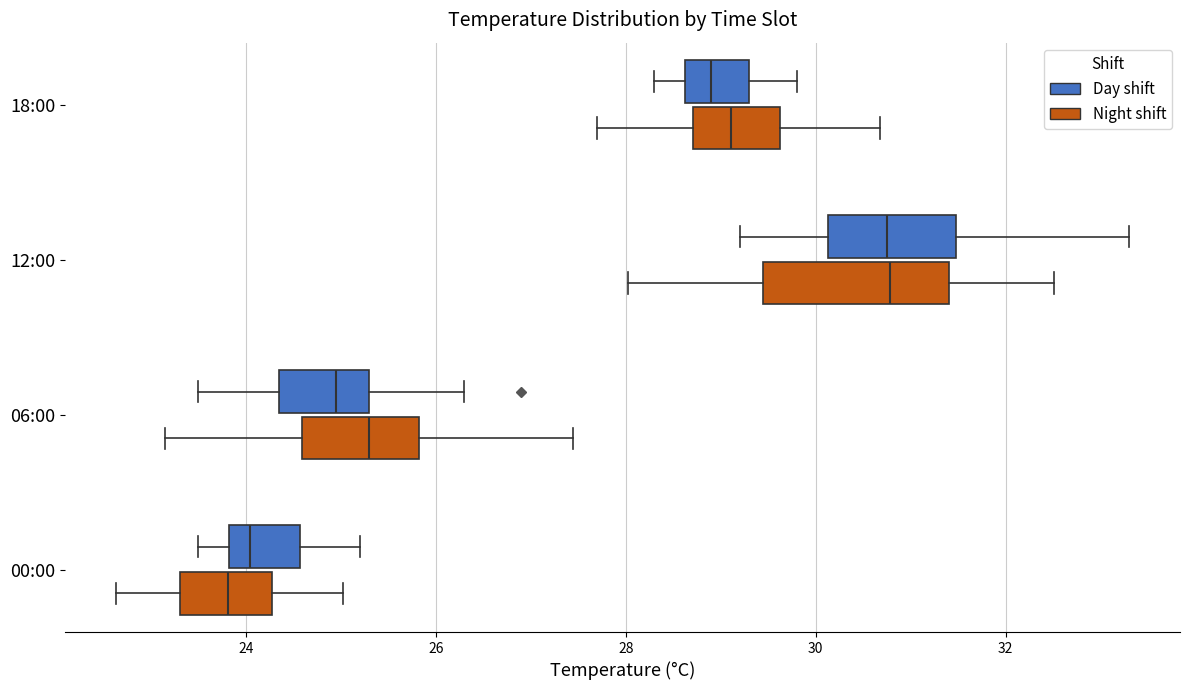

Which box is the widest, from its left edge to its right edge?

12:00 (Night shift)